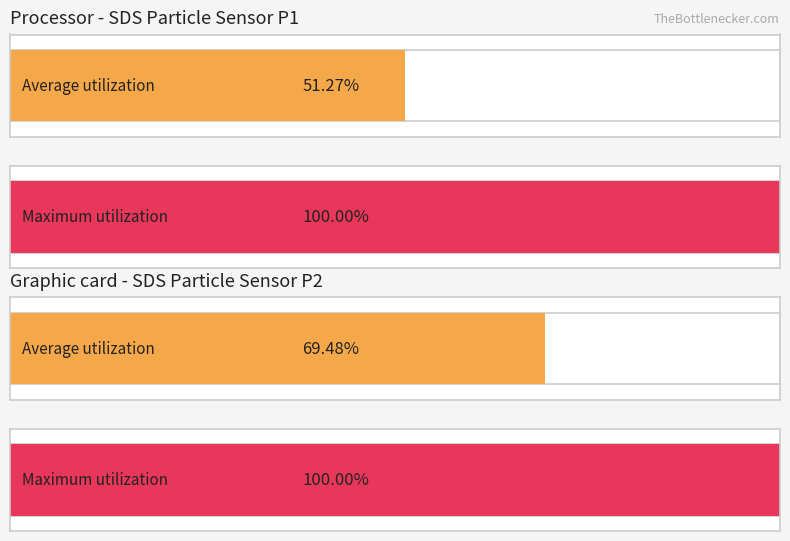

What position from the left is 3?

4